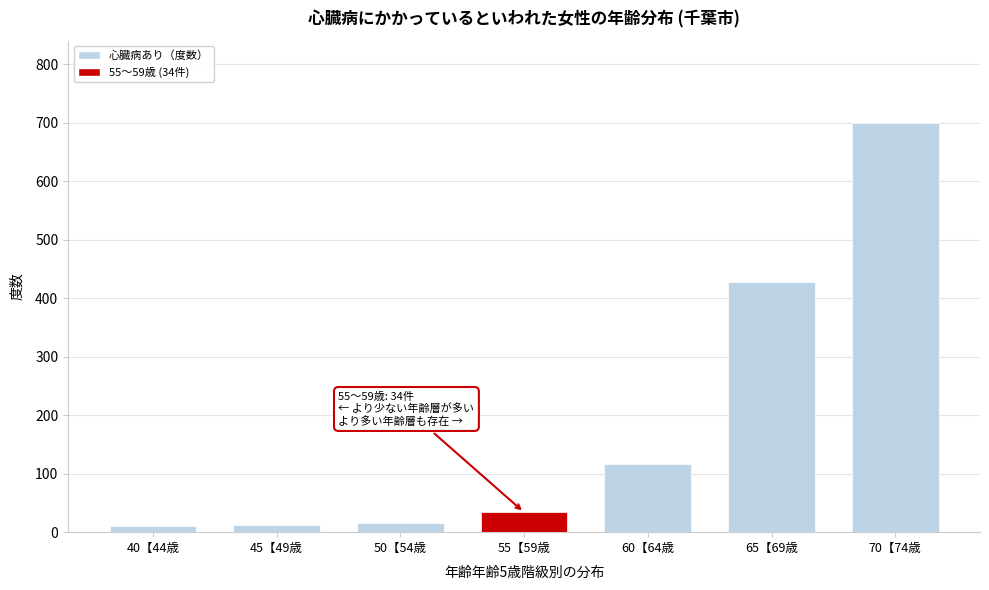

At which label is the value closest to 355?

65【69歳